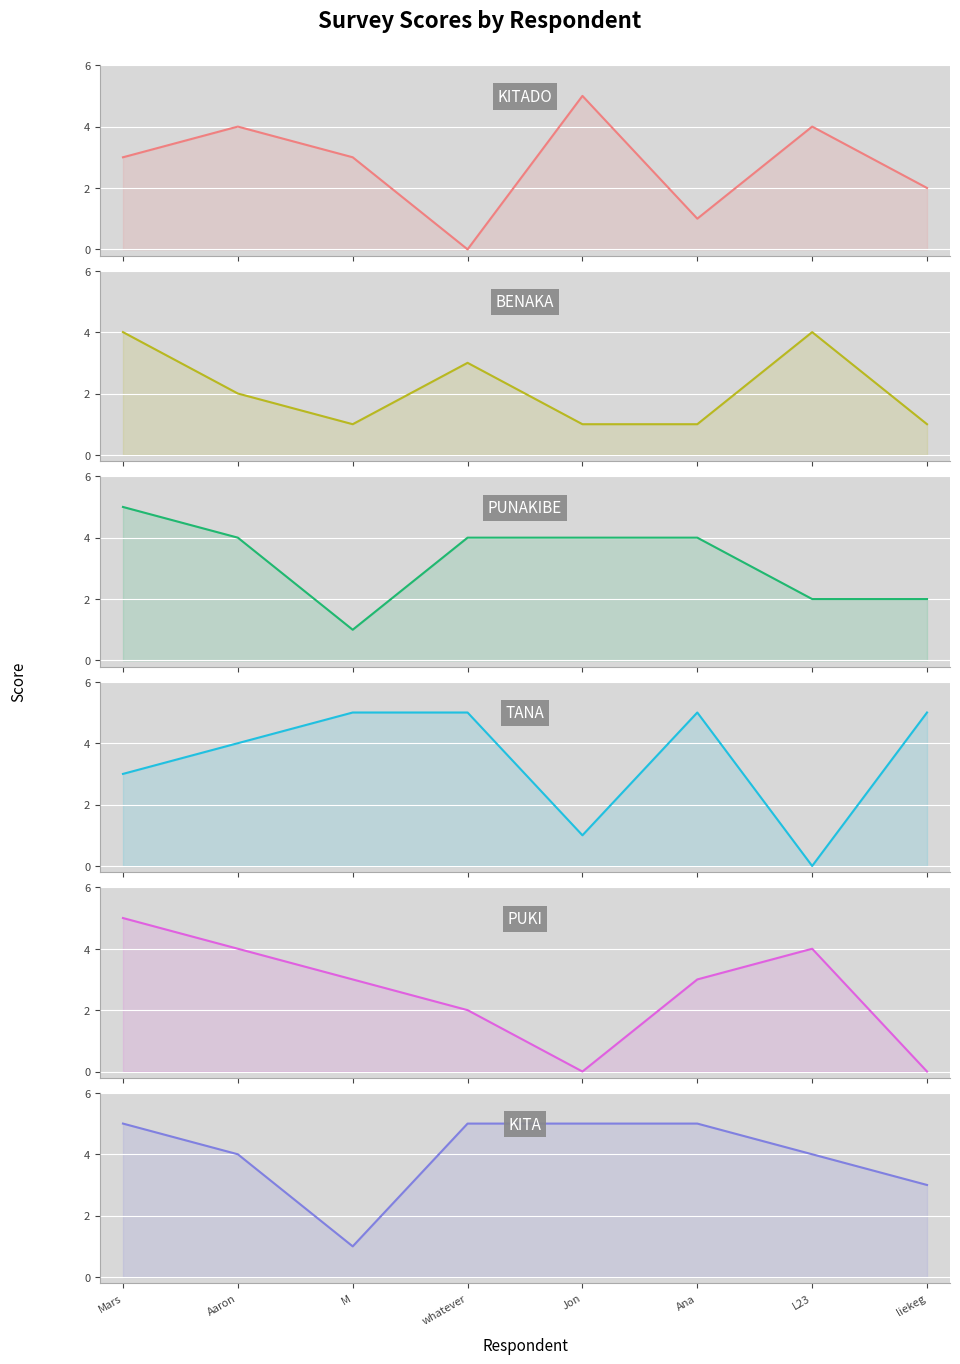

How many data points does each series have?

8